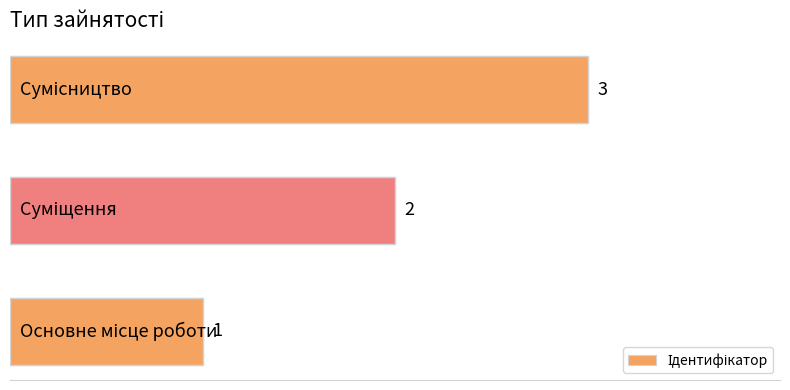

What is the minimum value shown in the chart?

1